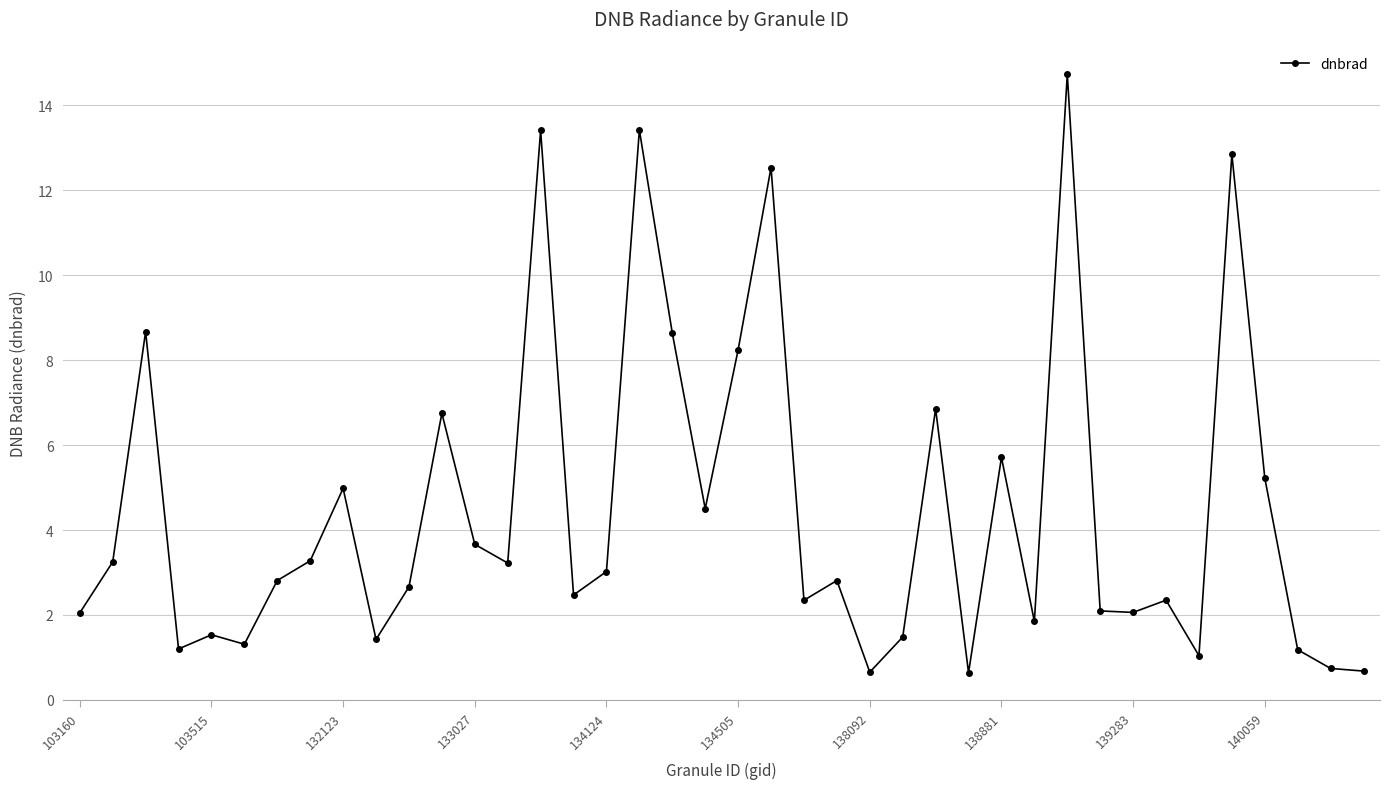

What is the smallest value displayed?

0.6